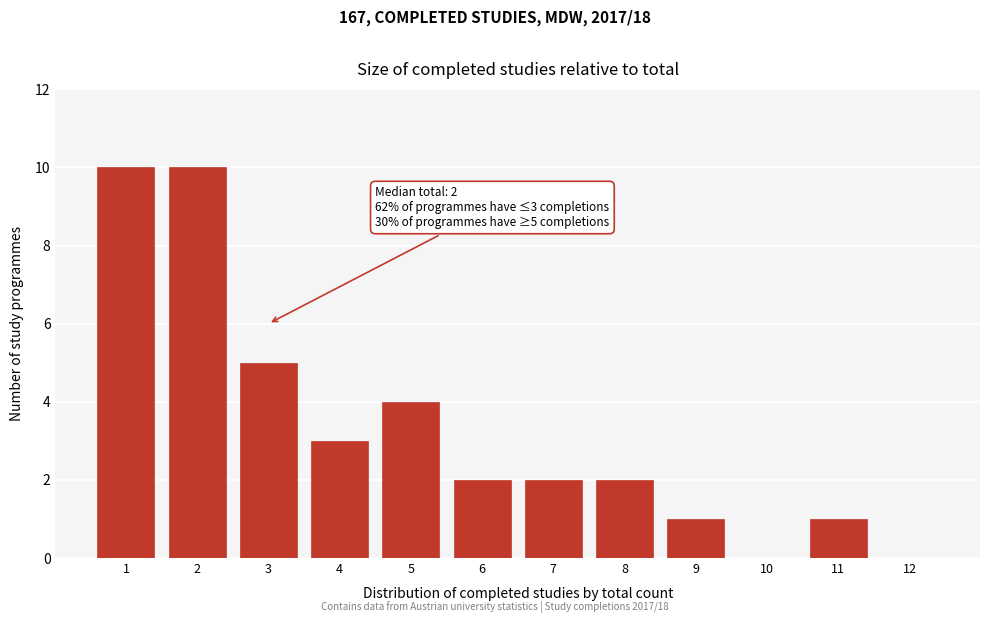

Reading left to right, what are all the values shown in this chart?

1=10	2=10	3=5	4=3	5=4	6=2	7=2	8=2	9=1	10=0	11=1	12=0